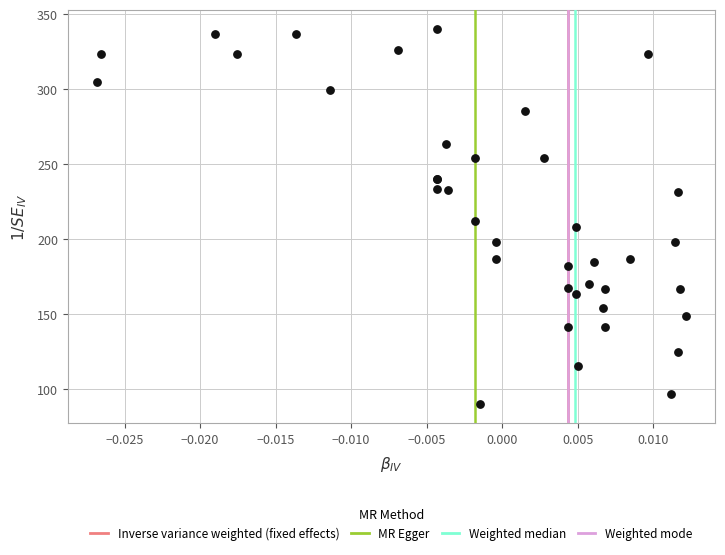

What Y value in the scatter plot is closest to 215?

211.9